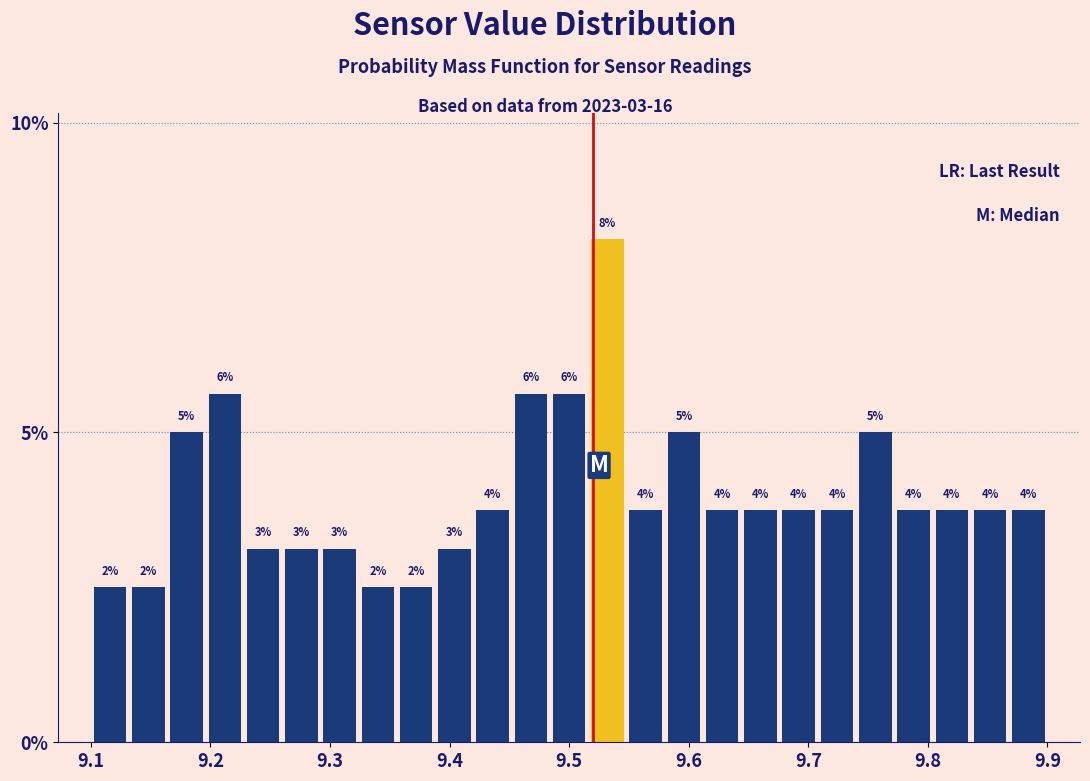

Around what value on the x-axis is the tallest bar? Give the approximate position of its centre, as read against the axis.

9.53